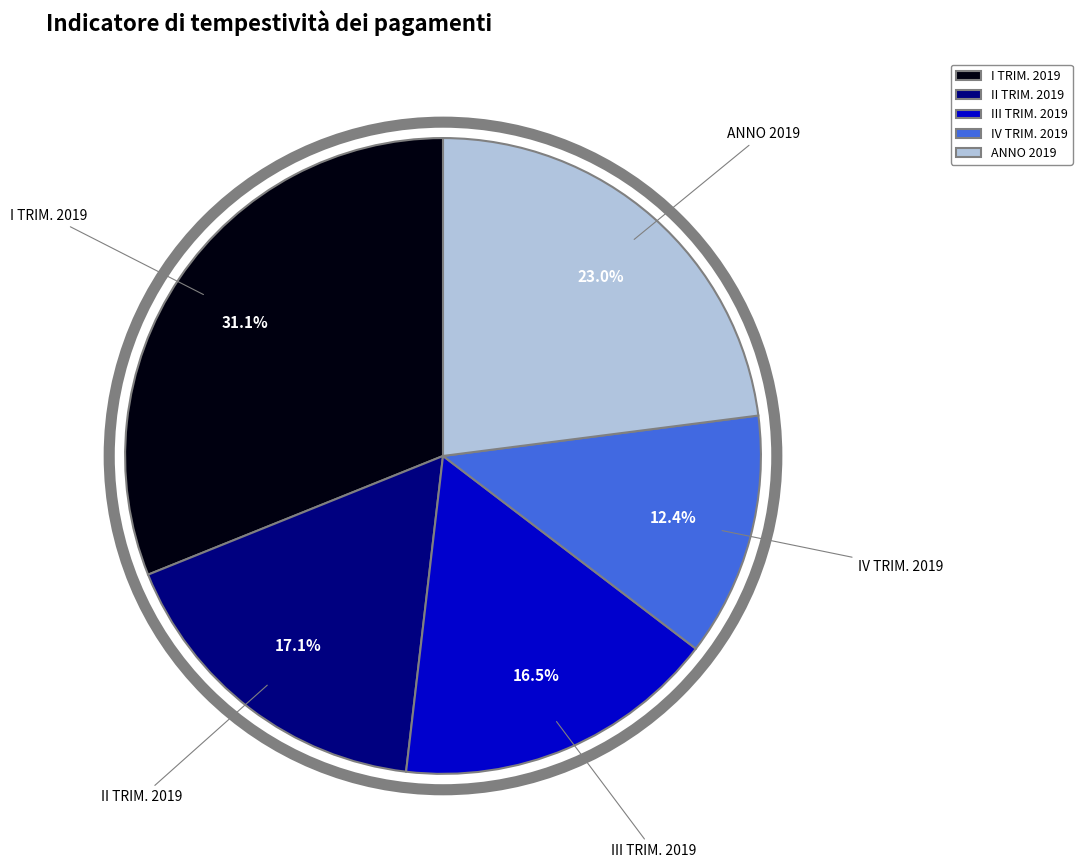

True or false: I TRIM. 2019 accounts for 18% of the total.

False